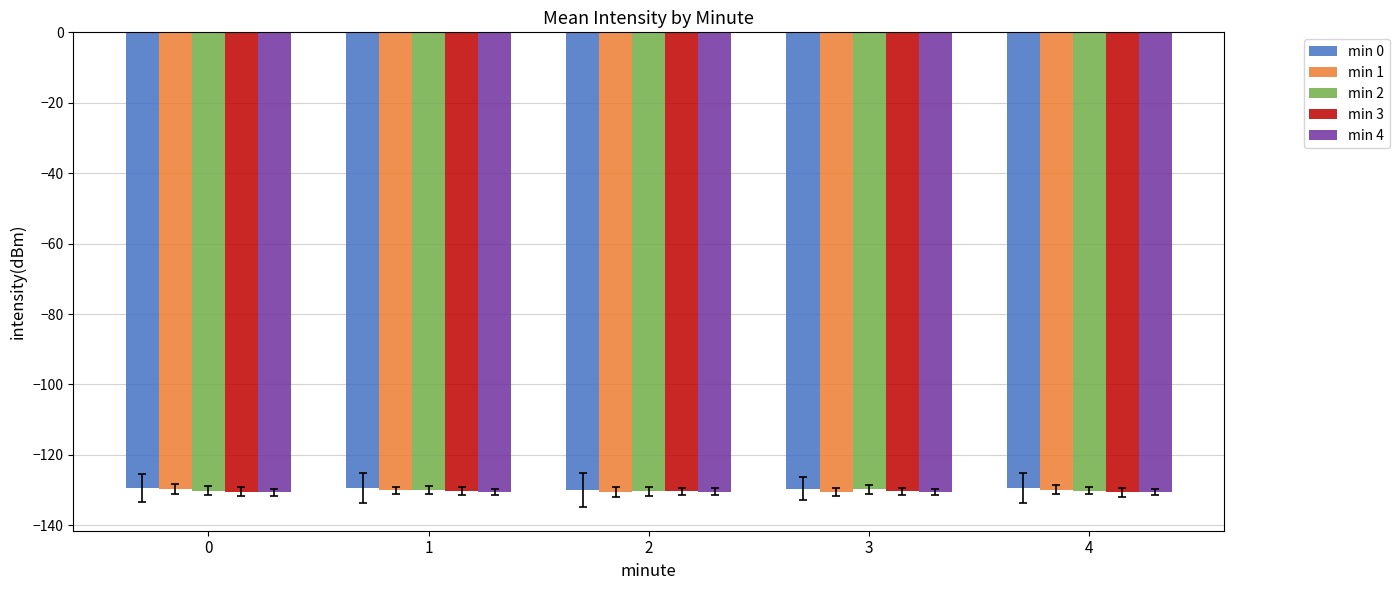

What is the minimum value for min 4?

-130.7